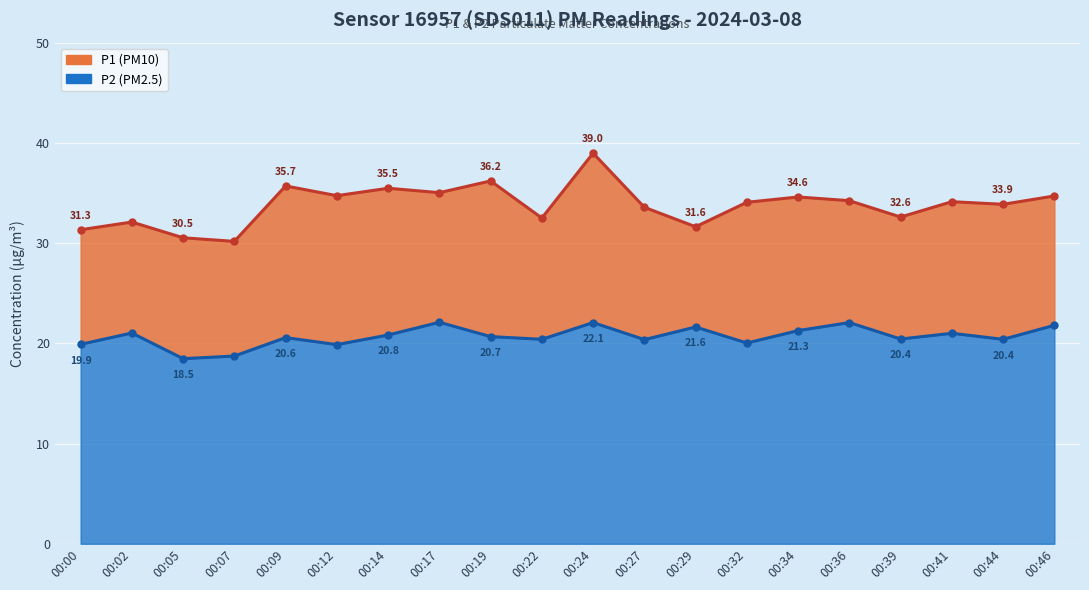

Is it true that P2 equals 6.4 at 00:17?

False